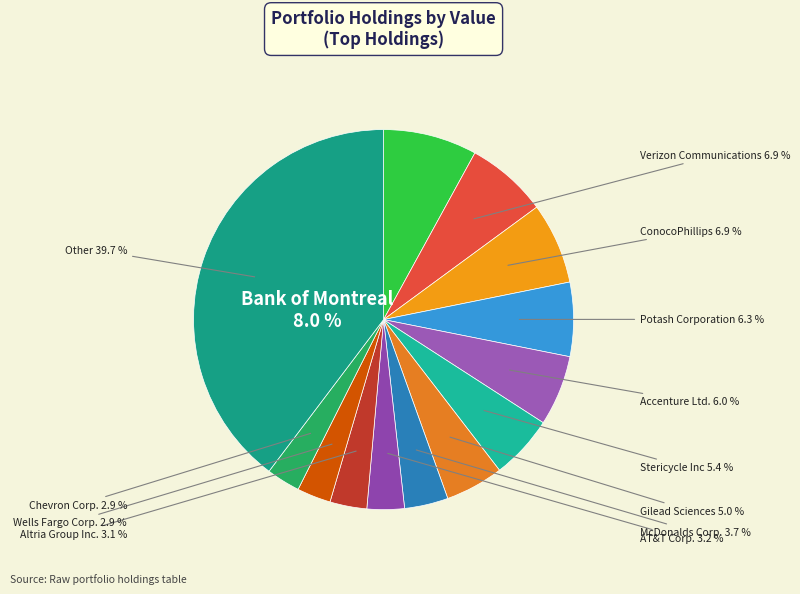

Combined, do Other and Chevron Corp. account for over 50%?

No